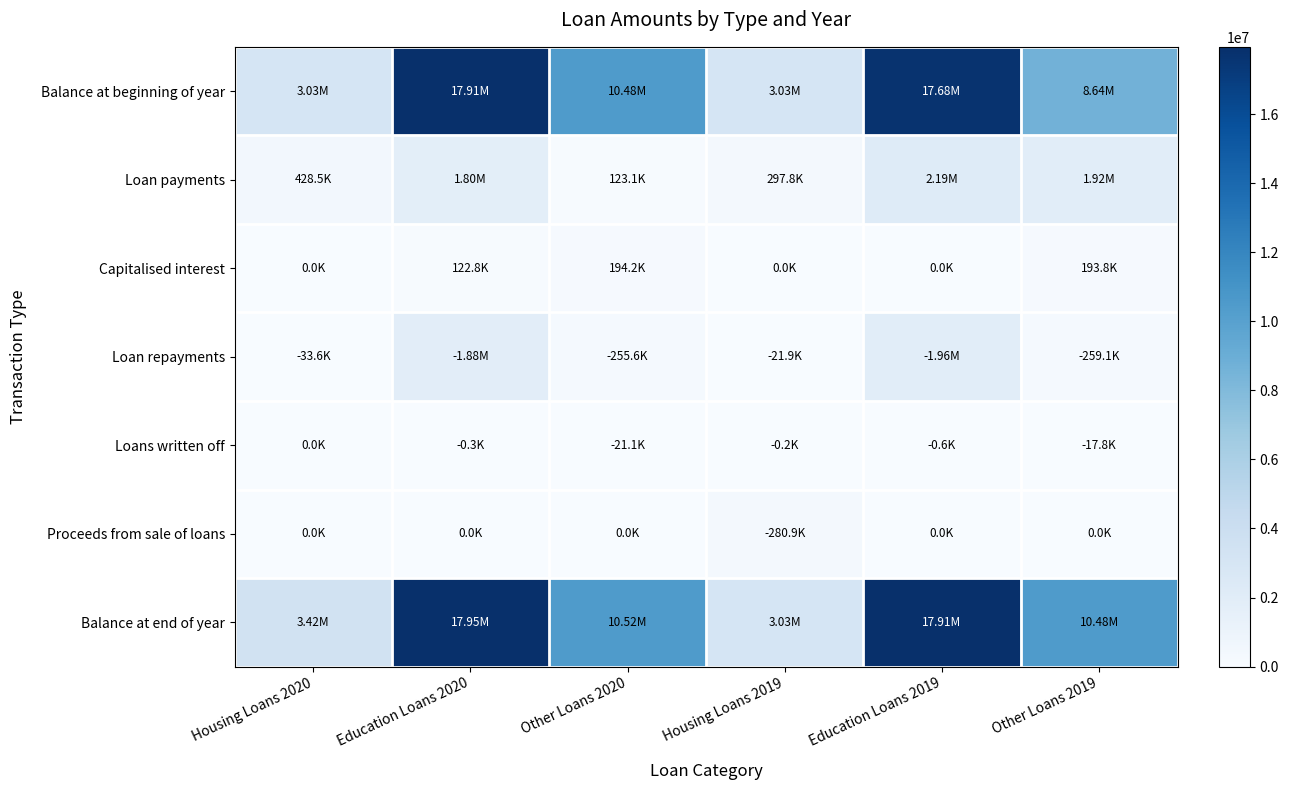

Reading left to right, what are all the values shown in this chart?

Balance at beginning of year: Housing Loans 2020=3025540	Education Loans 2020=17910590	Other Loans 2020=10475776	Housing Loans 2019=3030699	Education Loans 2019=17678138	Other Loans 2019=8639340
Loan payments: Housing Loans 2020=428544	Education Loans 2020=1797122	Other Loans 2020=123087	Housing Loans 2019=297840	Education Loans 2019=2194076	Other Loans 2019=1919603
Capitalised interest: Housing Loans 2020=36	Education Loans 2020=122848	Other Loans 2020=194167	Housing Loans 2019=35	Education Loans 2019=0	Other Loans 2019=193750
Loan repayments: Housing Loans 2020=33617	Education Loans 2020=1881116	Other Loans 2020=255564	Housing Loans 2019=21920	Education Loans 2019=1960998	Other Loans 2019=259102
Loans written off: Housing Loans 2020=0	Education Loans 2020=295	Other Loans 2020=21052	Housing Loans 2019=244	Education Loans 2019=626	Other Loans 2019=17815
Proceeds from sale of loans: Housing Loans 2020=0	Education Loans 2020=0	Other Loans 2020=0	Housing Loans 2019=280870	Education Loans 2019=0	Other Loans 2019=0
Balance at end of year: Housing Loans 2020=3420503	Education Loans 2020=17949149	Other Loans 2020=10516414	Housing Loans 2019=3025540	Education Loans 2019=17910590	Other Loans 2019=10475776